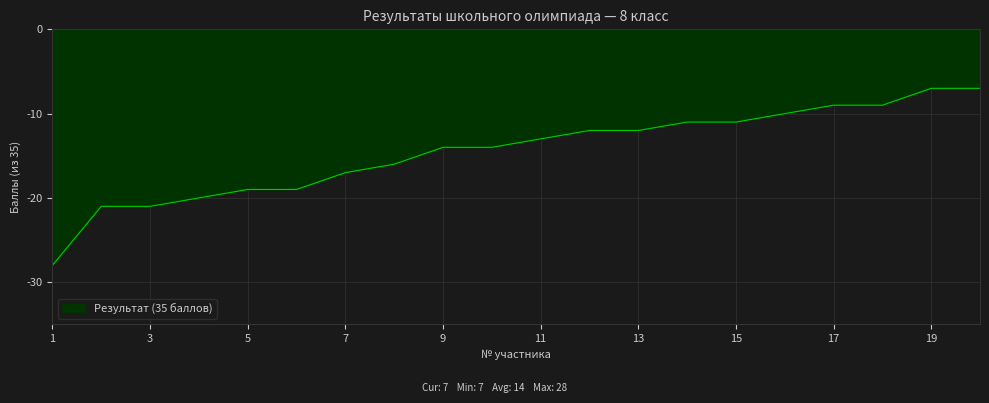

What is the difference between the maximum and minimum values?

21